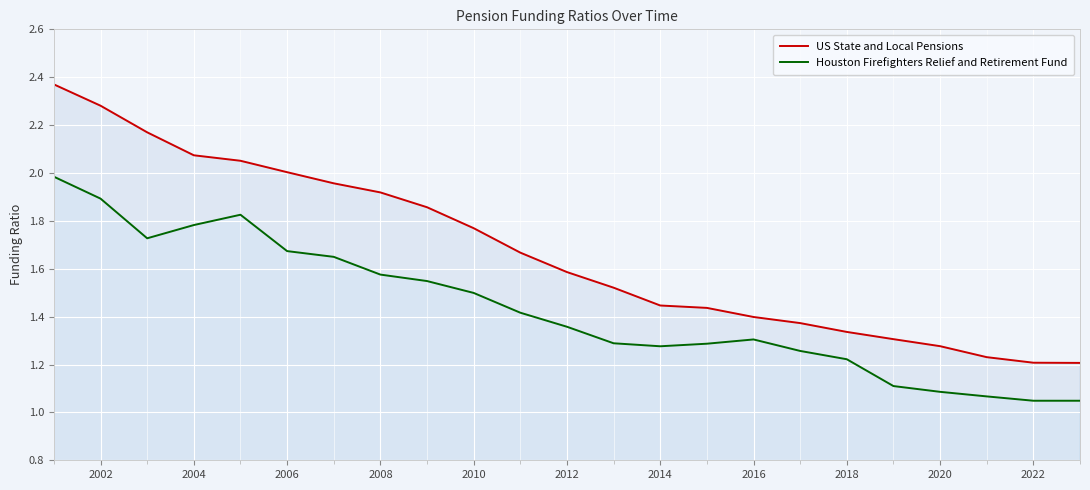

Which series has the widest spread of values?

US State and Local Pensions